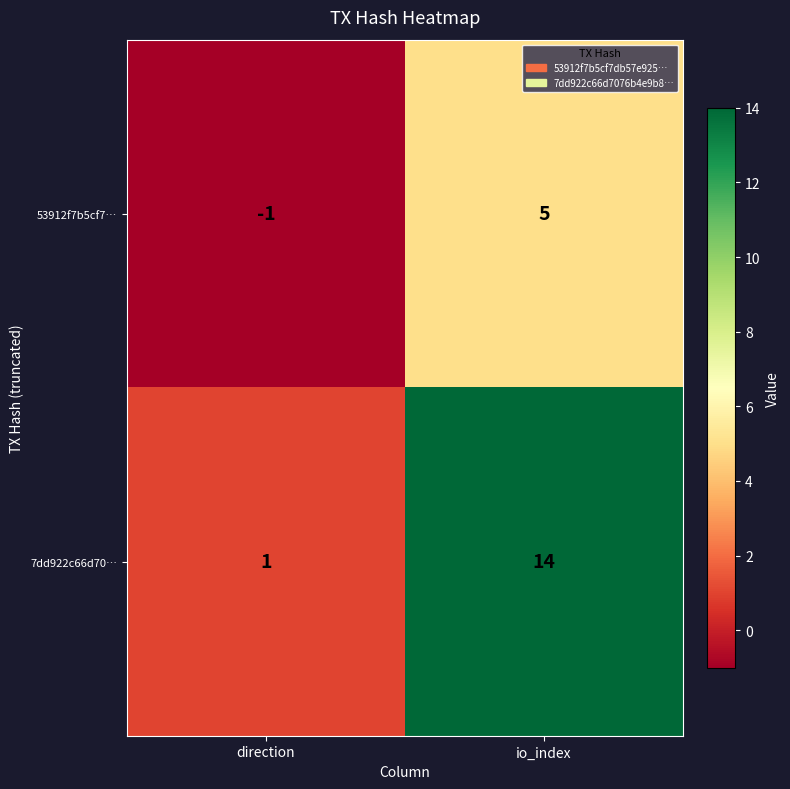

How many negative values does the 53912f7b5cf7… series have?

1